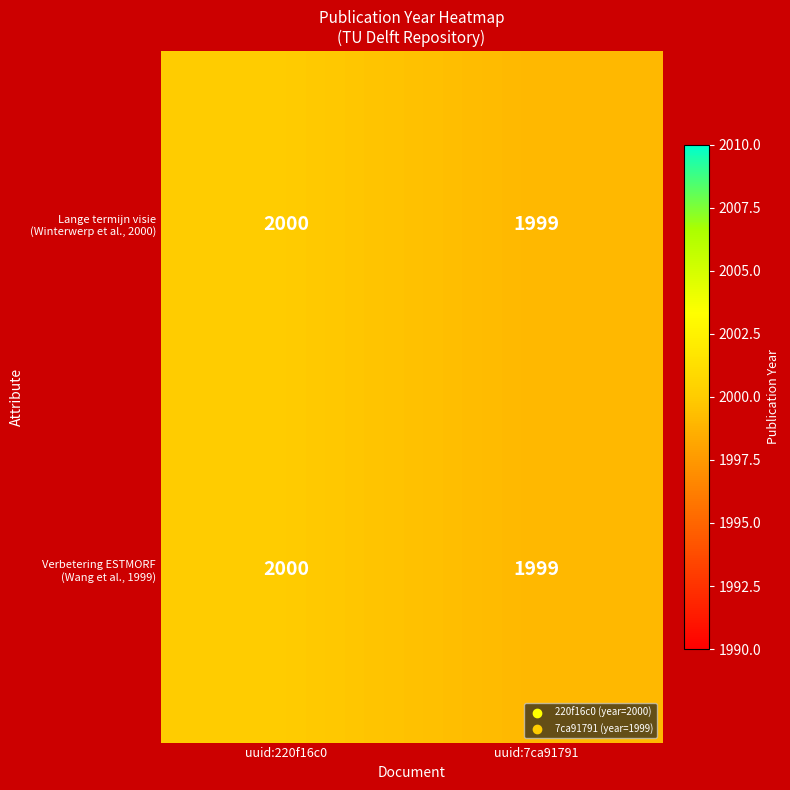

What is the maximum value shown in the chart?

2000